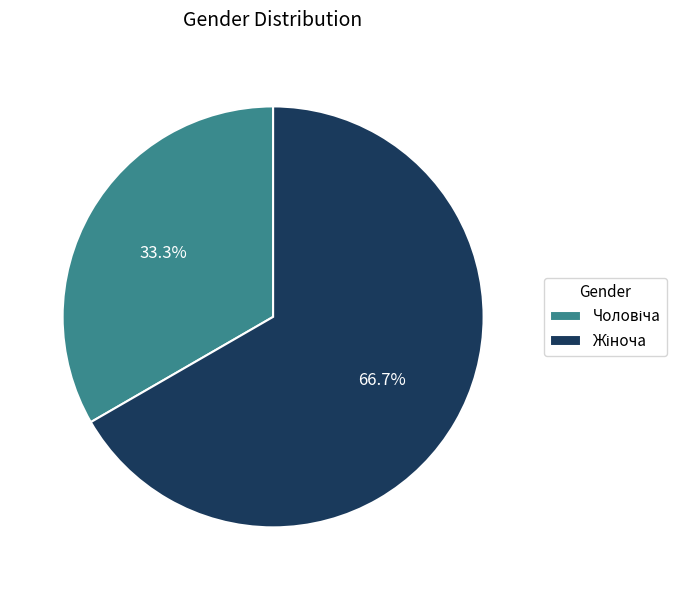

Is there a majority slice in this chart?

Yes